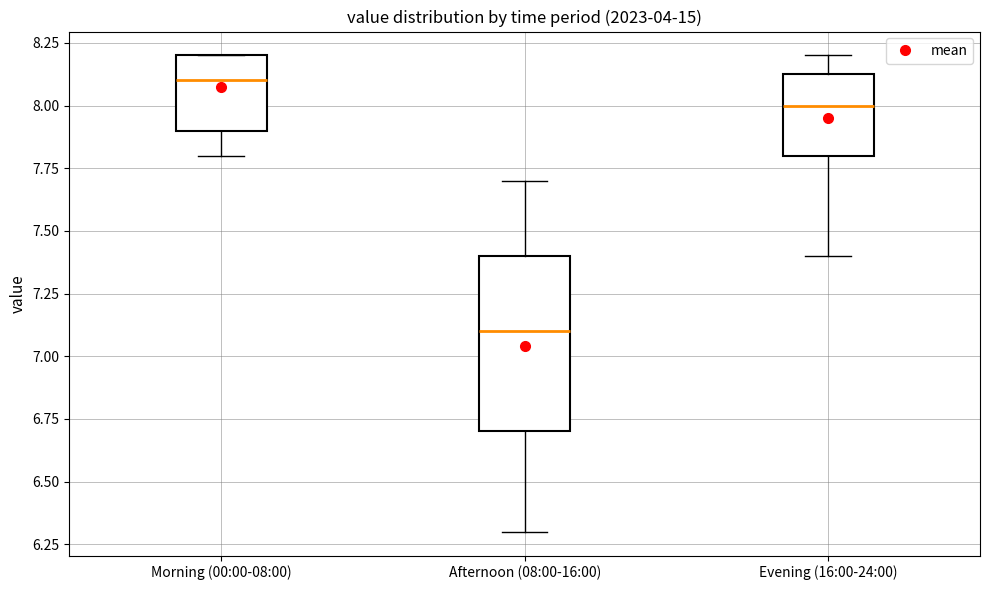

Which box has the lowest median line?

Afternoon (08:00-16:00)